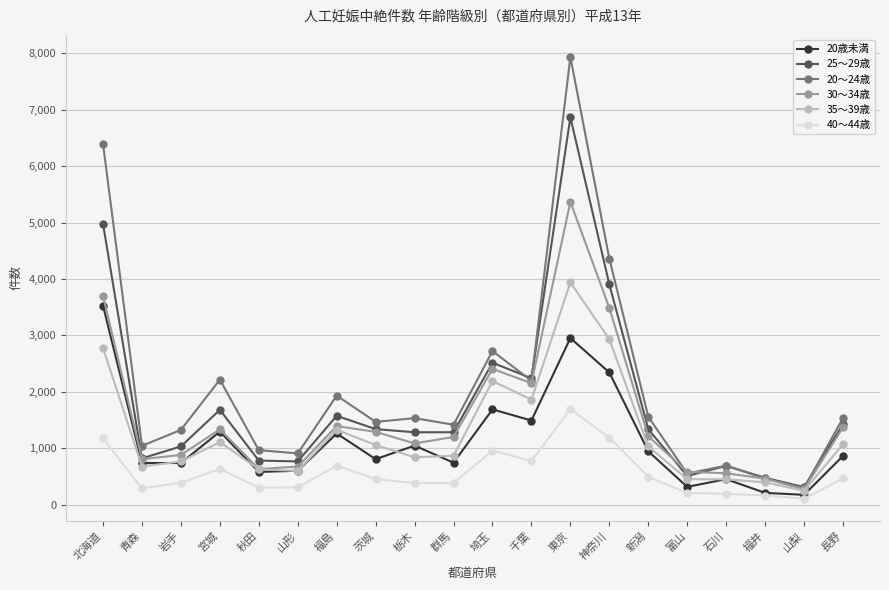

Is it true that 30～34歳 equals 1200 at 群馬?

True